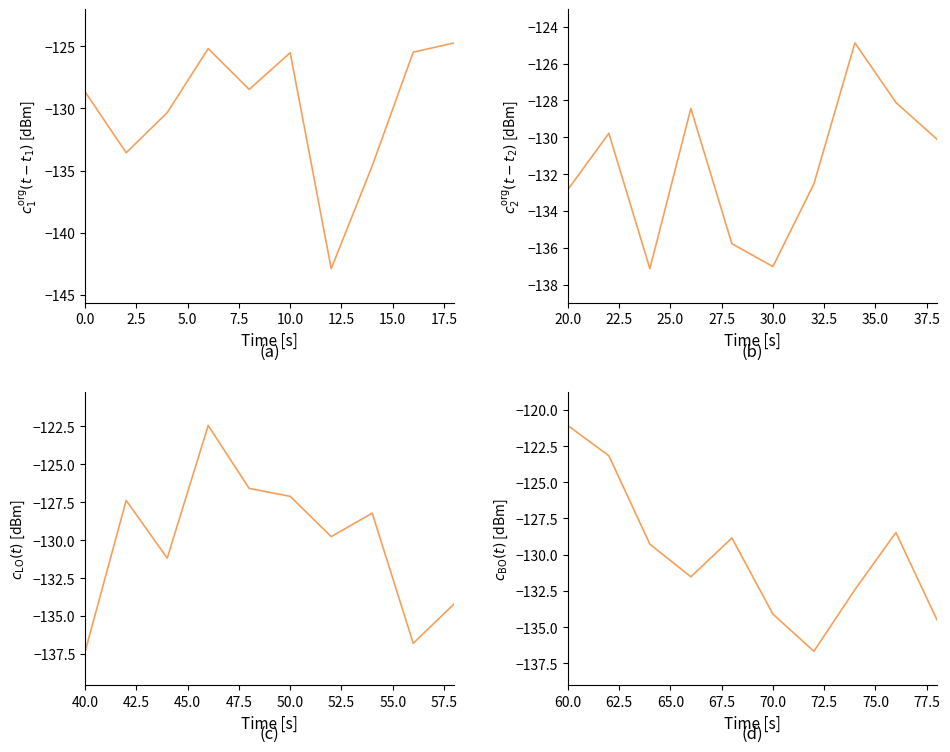

Between 10.0 and 12.5, which is larger?

10.0